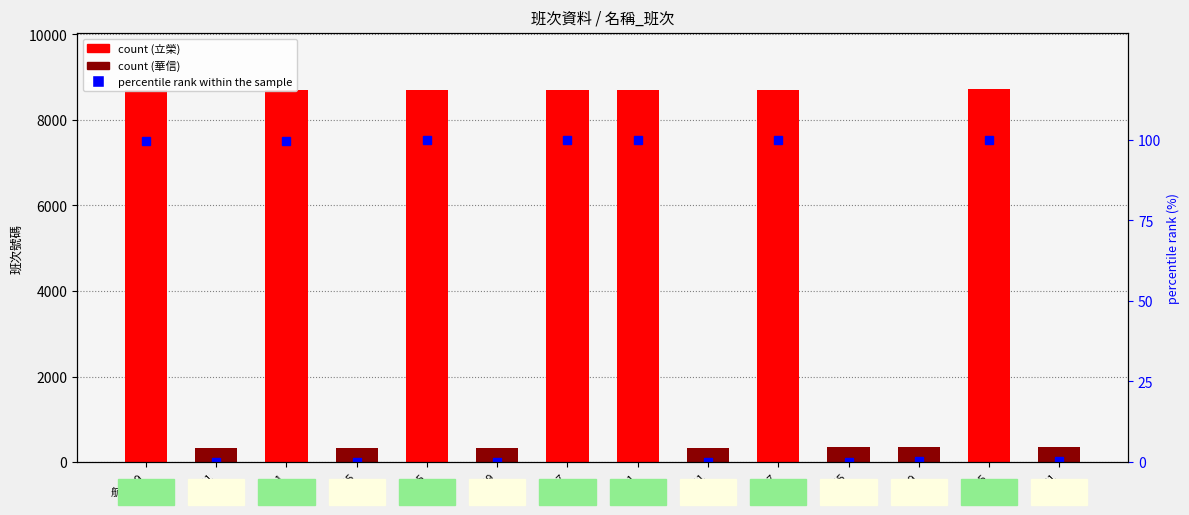

What is the difference between the maximum and second lowest values in the percentile rank within the sample series?

100.0